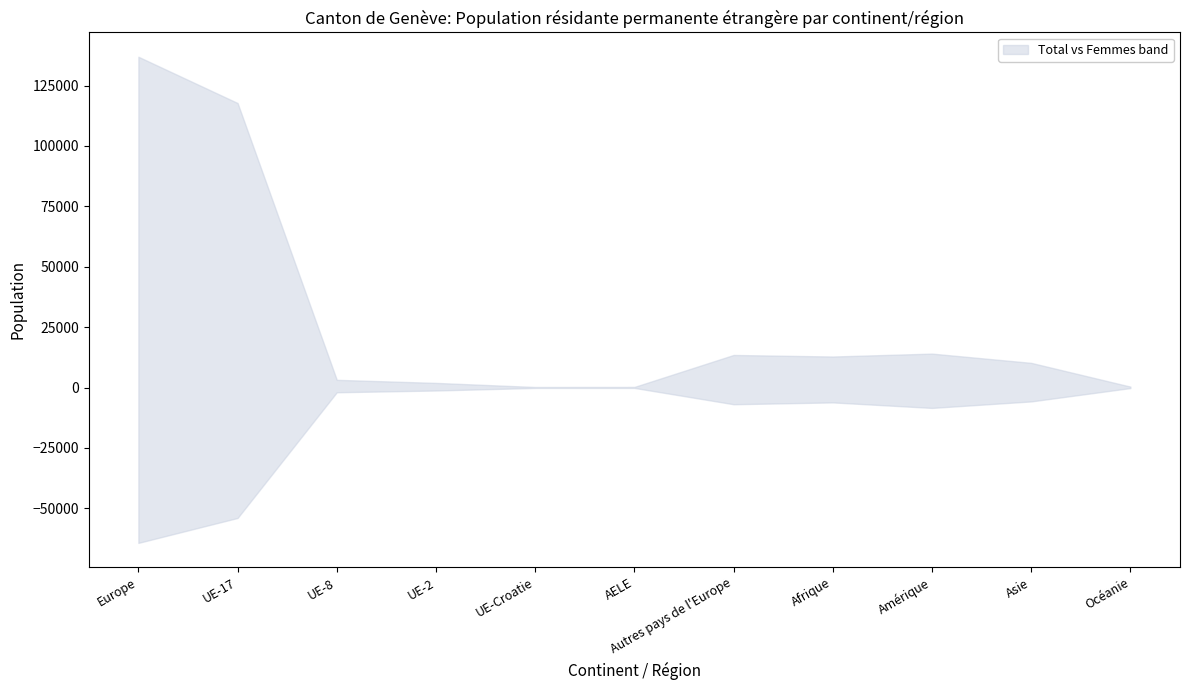

The value of Total at UE-8 is 3209. True or false?

True